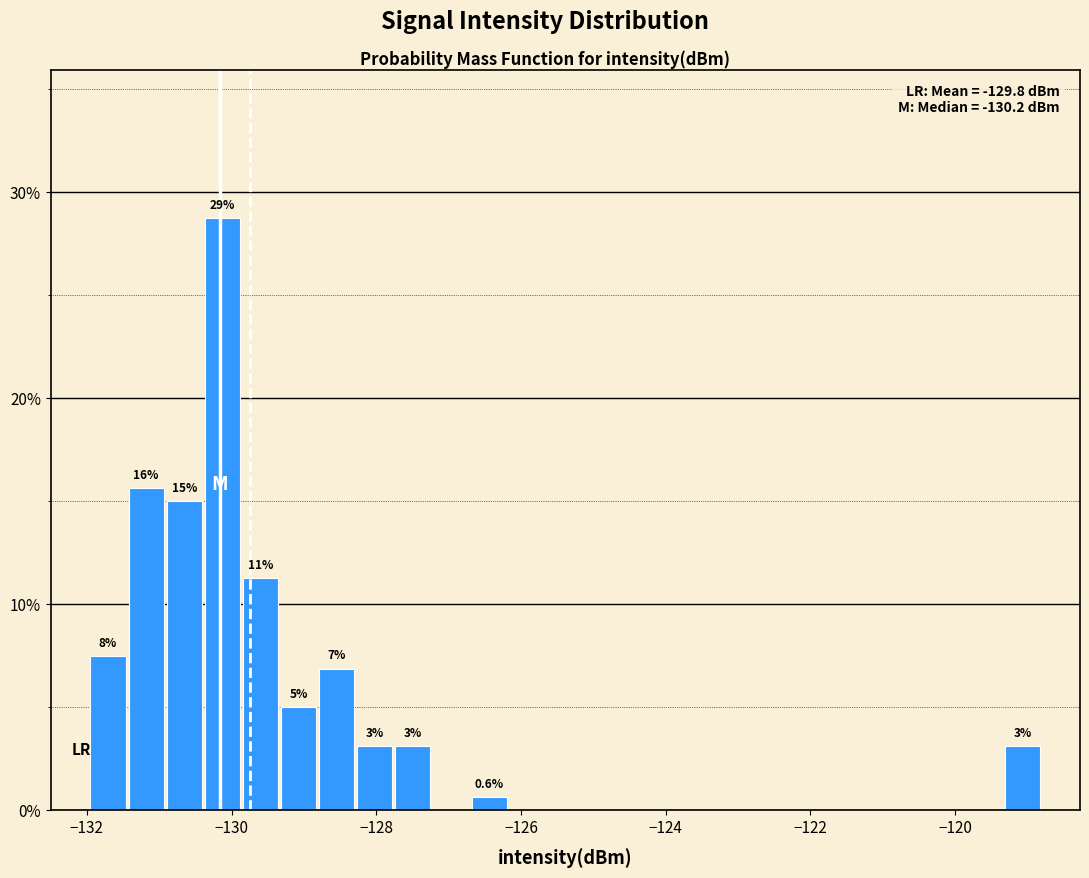

Around what value on the x-axis is the tallest bar? Give the approximate position of its centre, as read against the axis.

-130.2